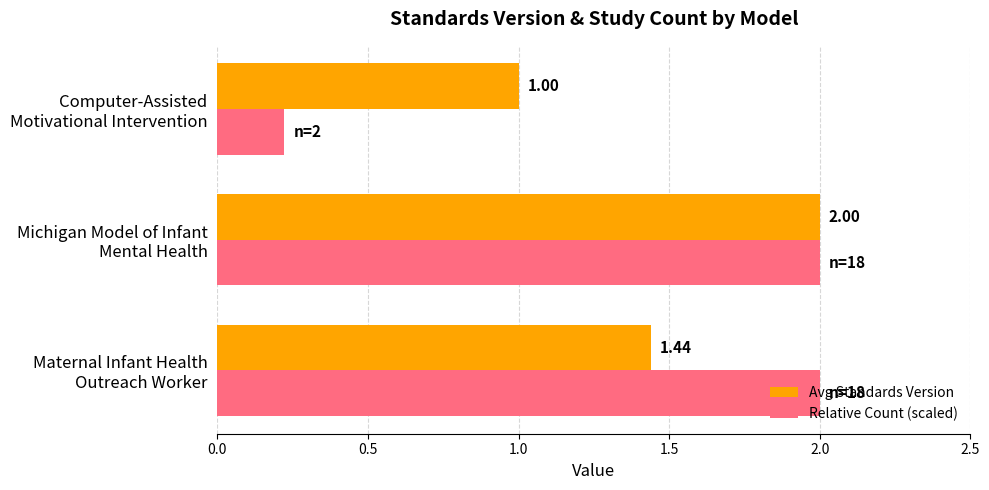

List the series in order of their overall mean, highest first.

Avg Standards Version, Relative Count (scaled)